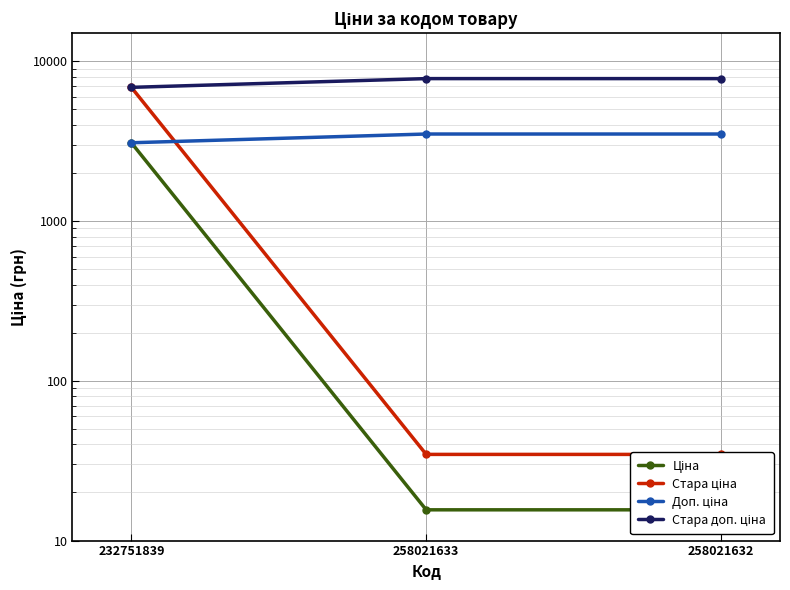

How many lines are shown in the chart?

4